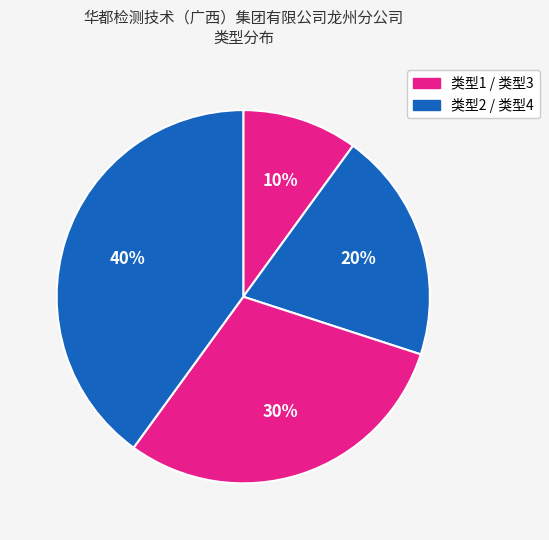

How many segments does this pie chart have?

4